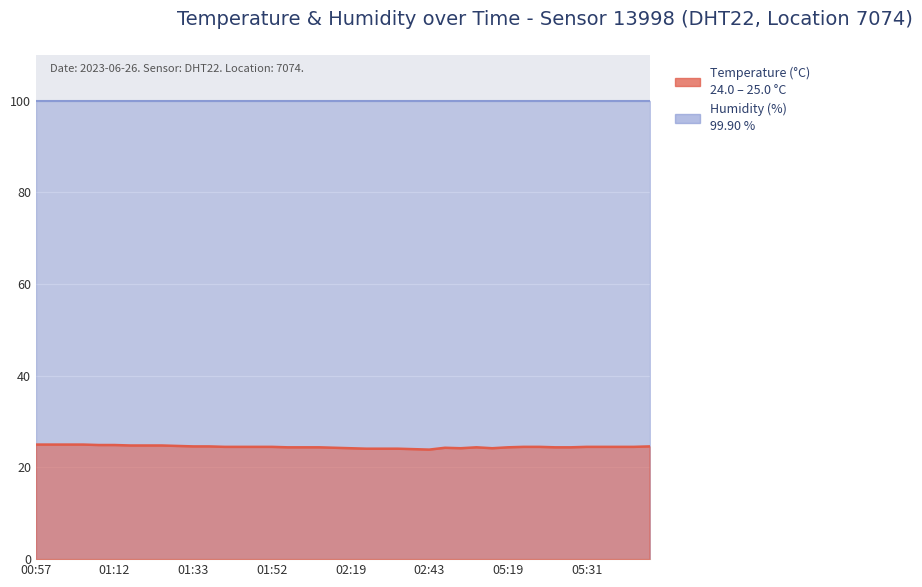

Count the number of values greater than 24.

38